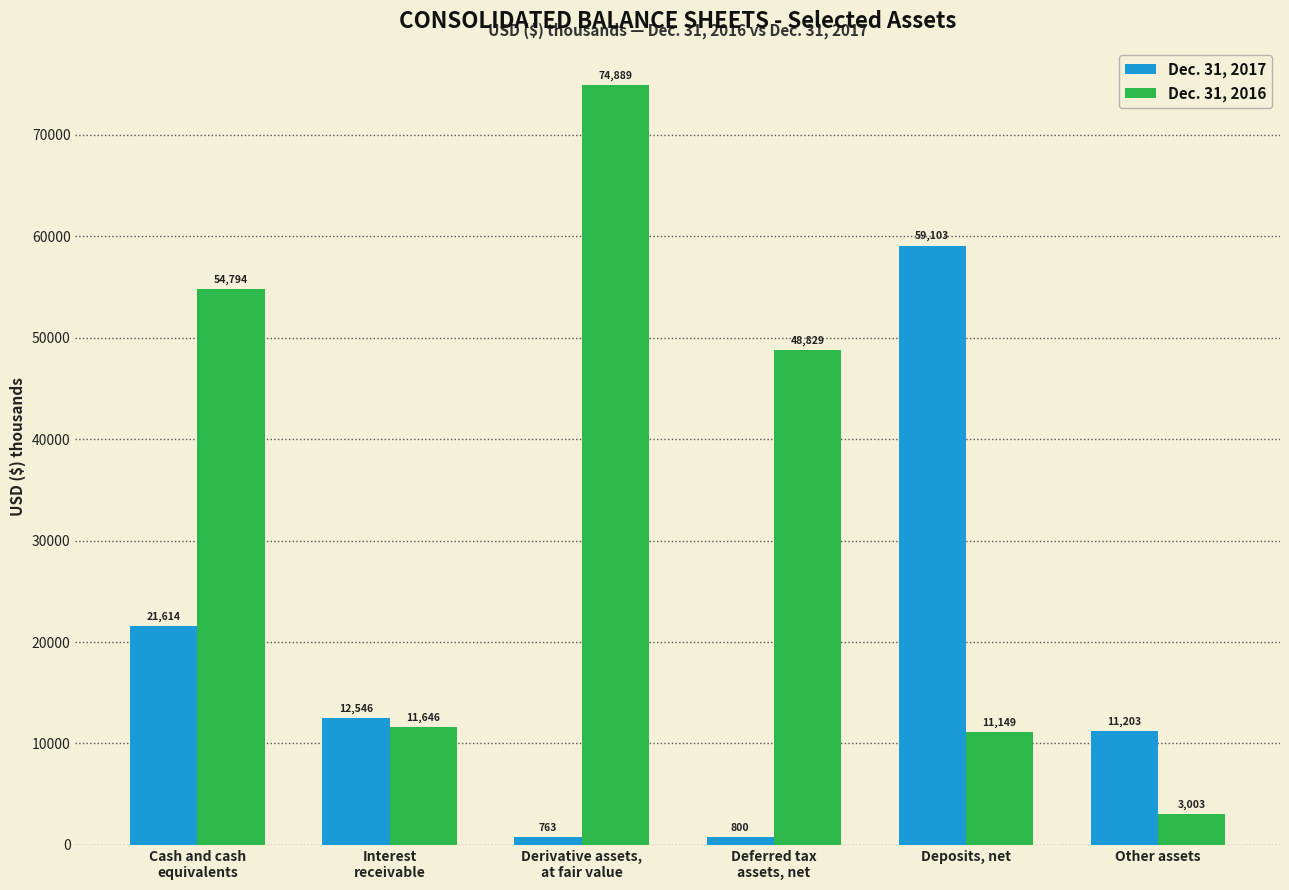

What is the average value of the Dec. 31, 2017 series?

17672